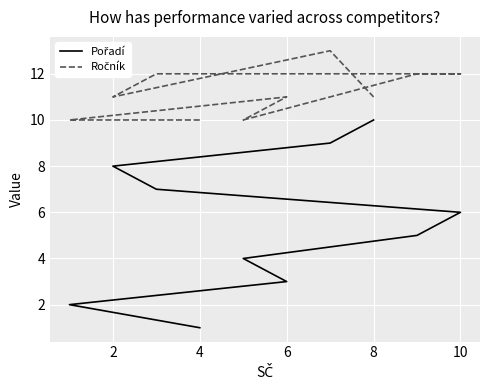

What are all the series names shown in the legend?

Pořadí, Ročník